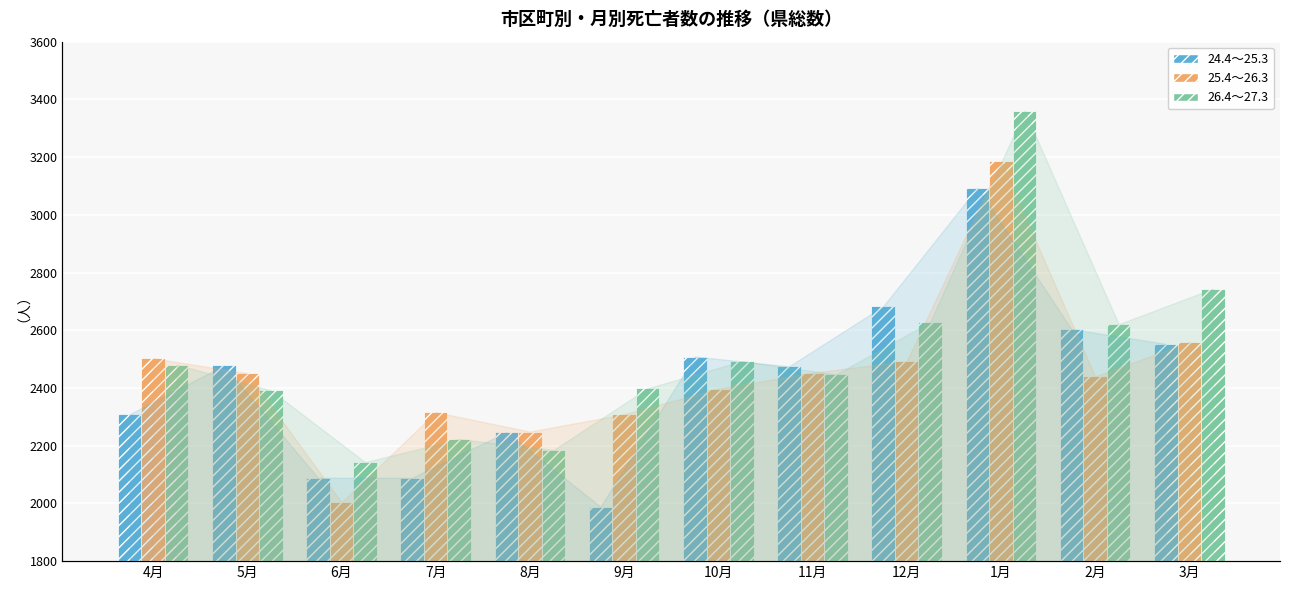

Rank the series at 8月 from highest to lowest value.

25.4～26.3, 24.4～25.3, 26.4～27.3